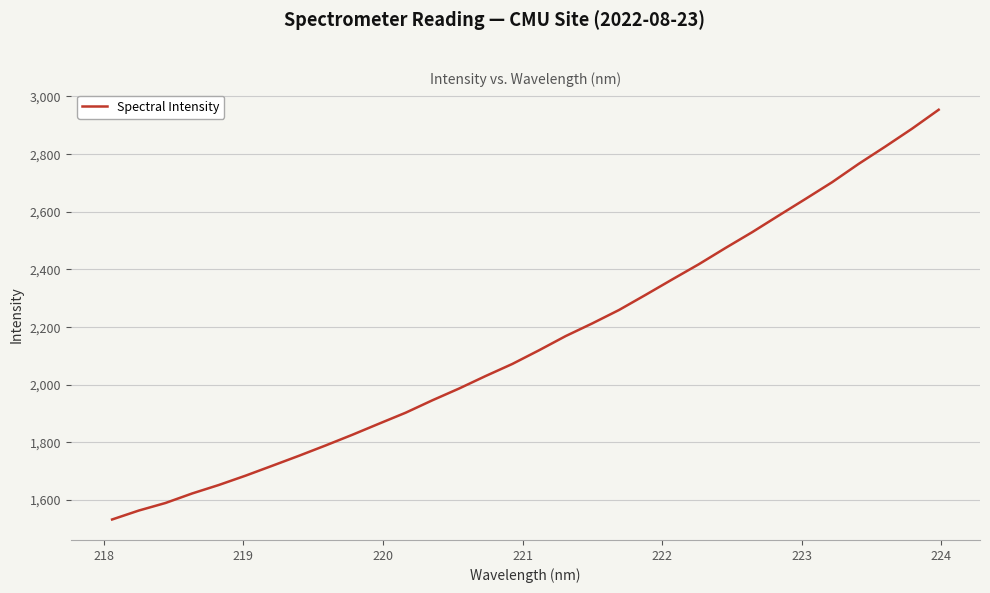

What is the difference between the maximum and minimum values?

1421.2